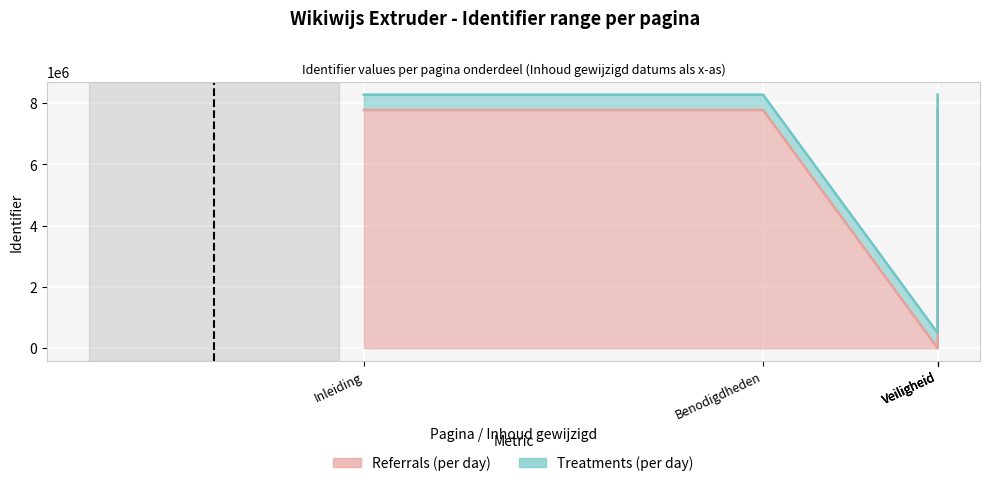

True or false: the data has more than 2 interior local peaks.

False